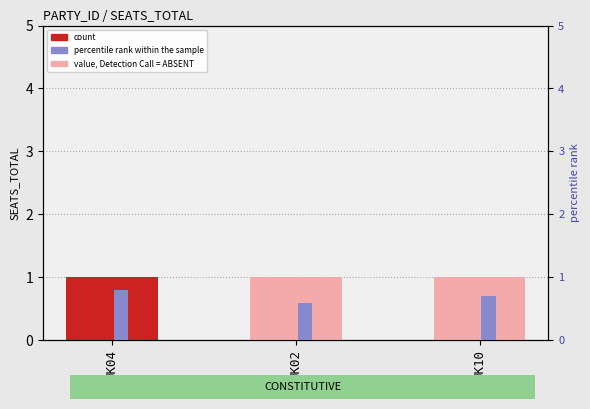

Which has a higher value, UK02 or UK10?

UK02